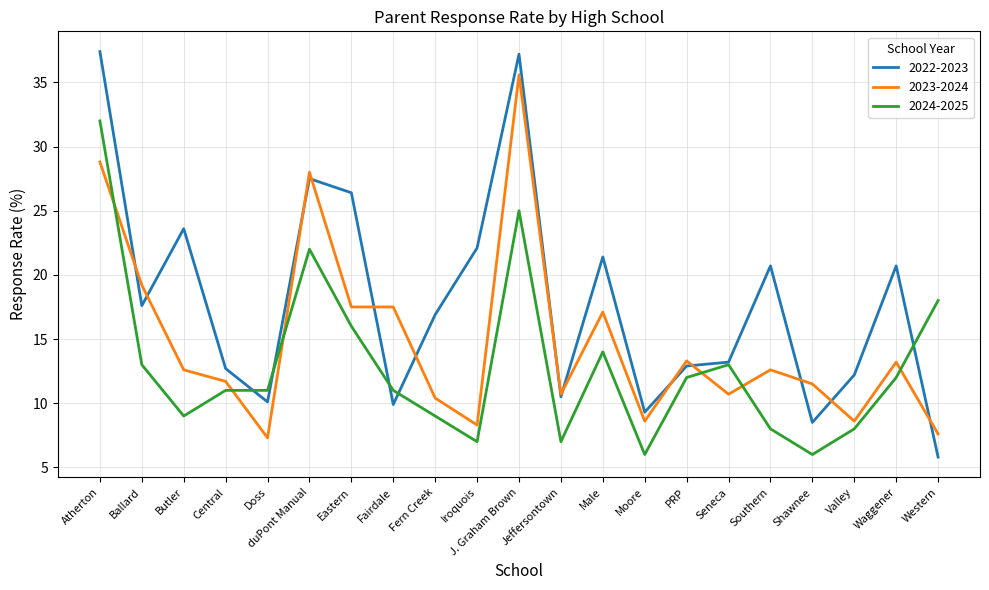

Which series has the largest range (max minus min)?

2022-2023